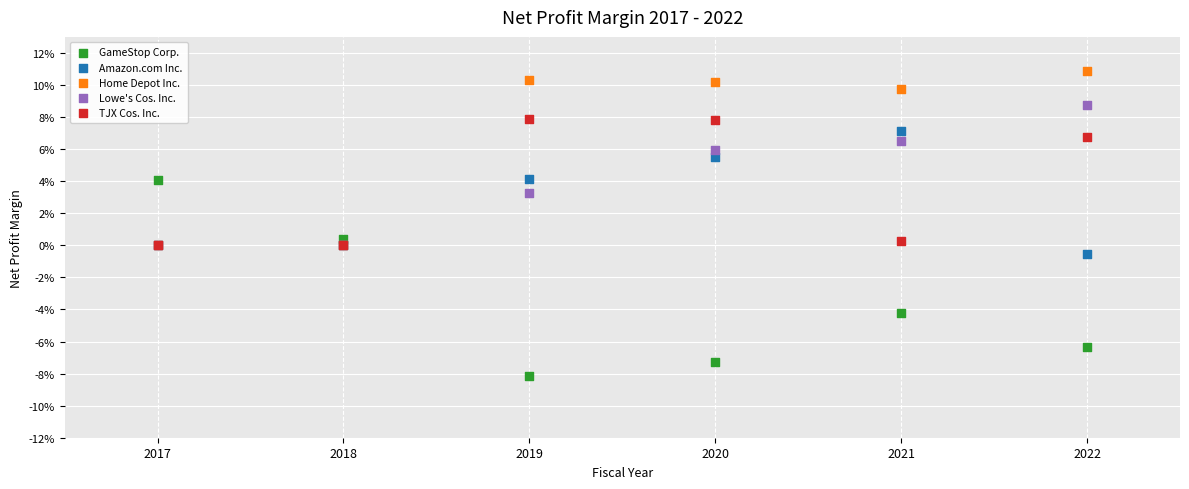

Which series reaches the minimum Y coordinate?

GameStop Corp.